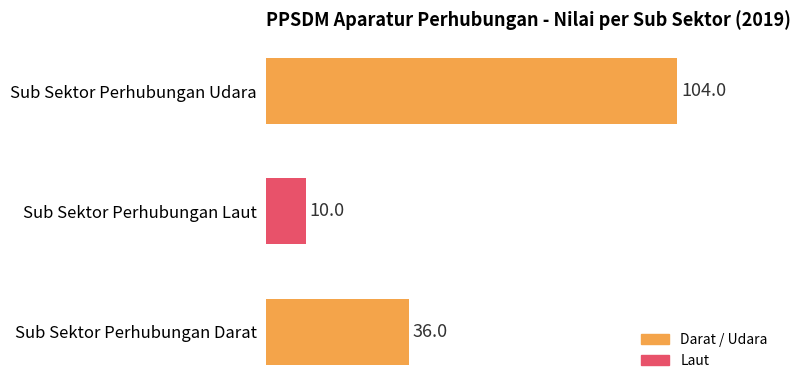

What is the smallest value displayed?

10